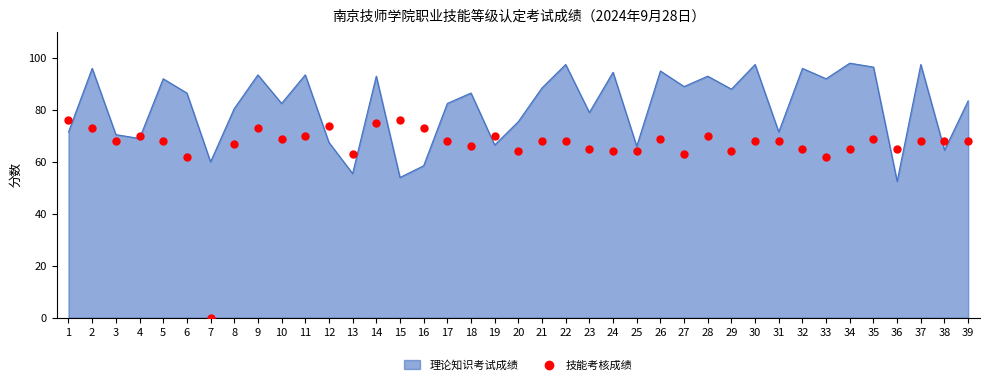

What is the maximum value for 理论知识考试成绩?

98.0